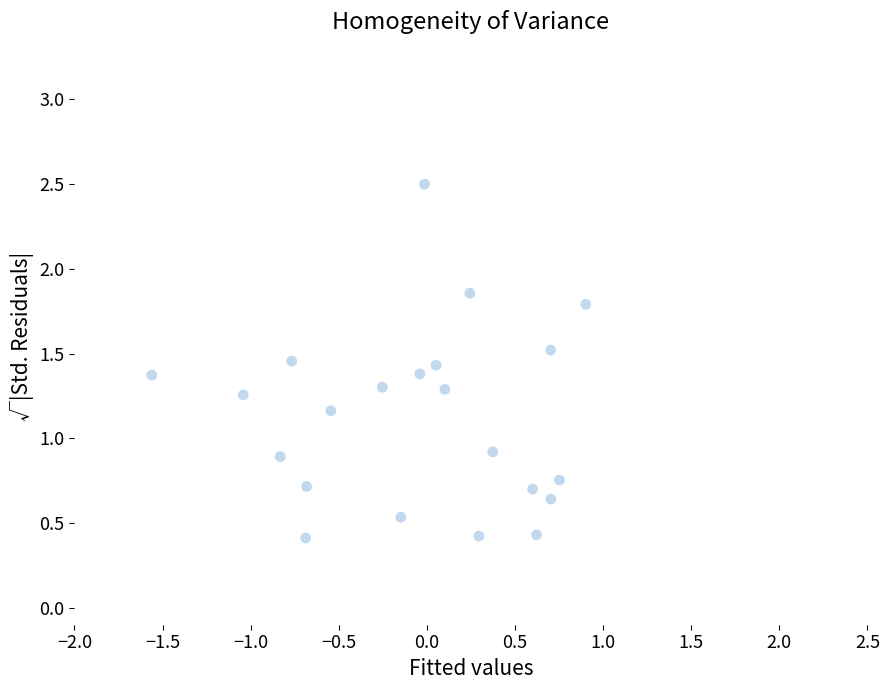

What is the range of X values (max minus min)?

2.5